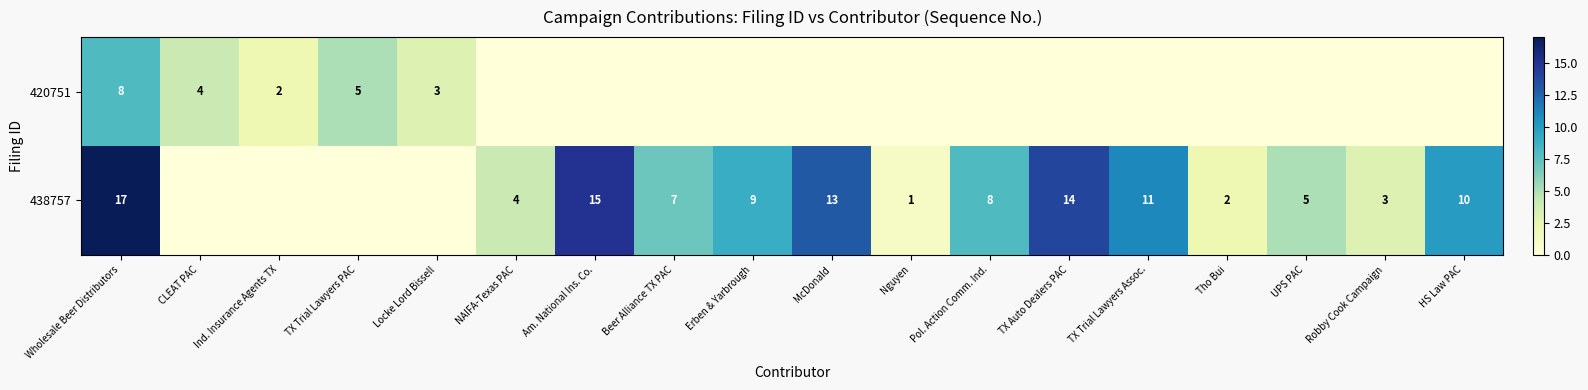

Which category has the highest value across all series?

Wholesale Beer Distributors